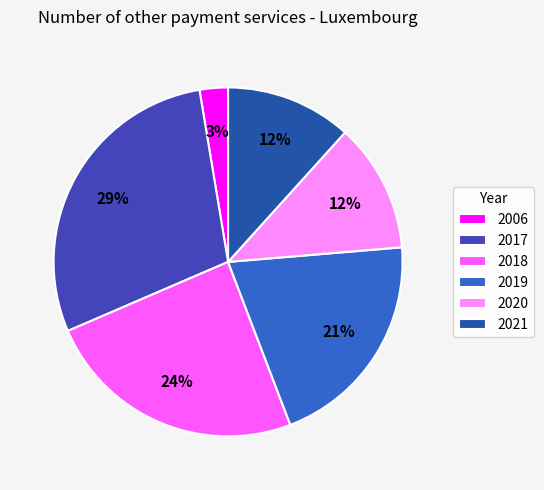

To the nearest percent, what is the average slice percentage?

17%